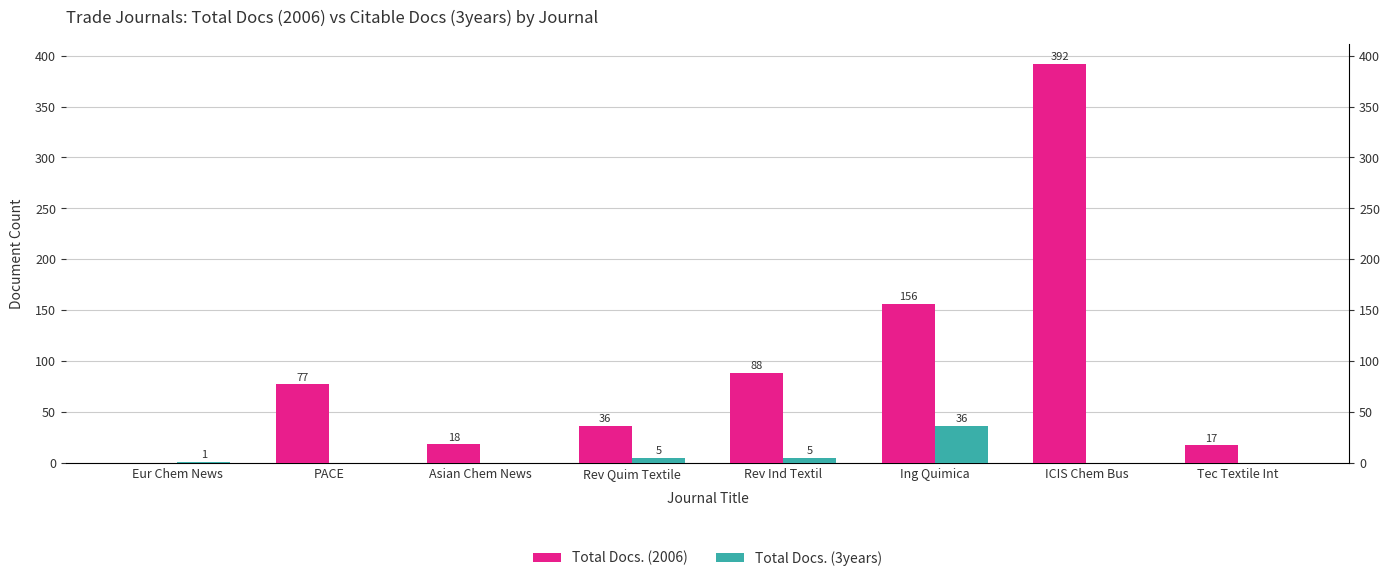

At PACE, list the series in order from largest to smallest.

Total Docs. (2006), Total Docs. (3years)